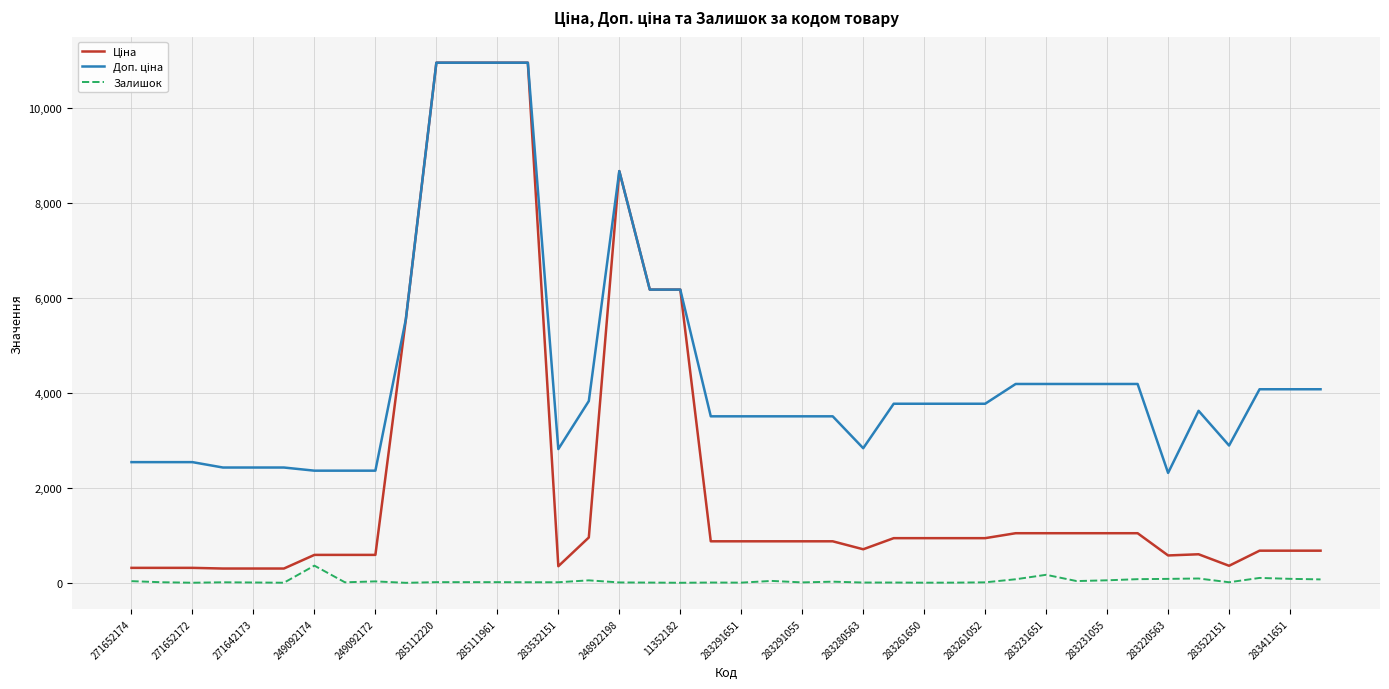

What is the greatest value displayed?

10964.4